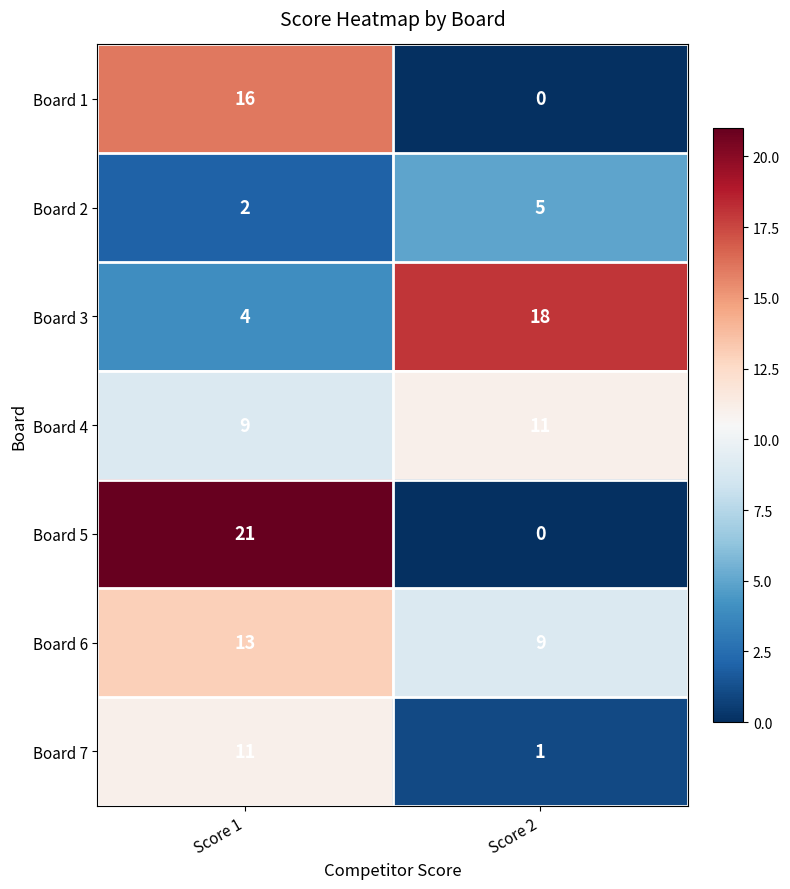

Is the value of Board 4 at Score 1 greater than the value of Board 7 at Score 1?

No